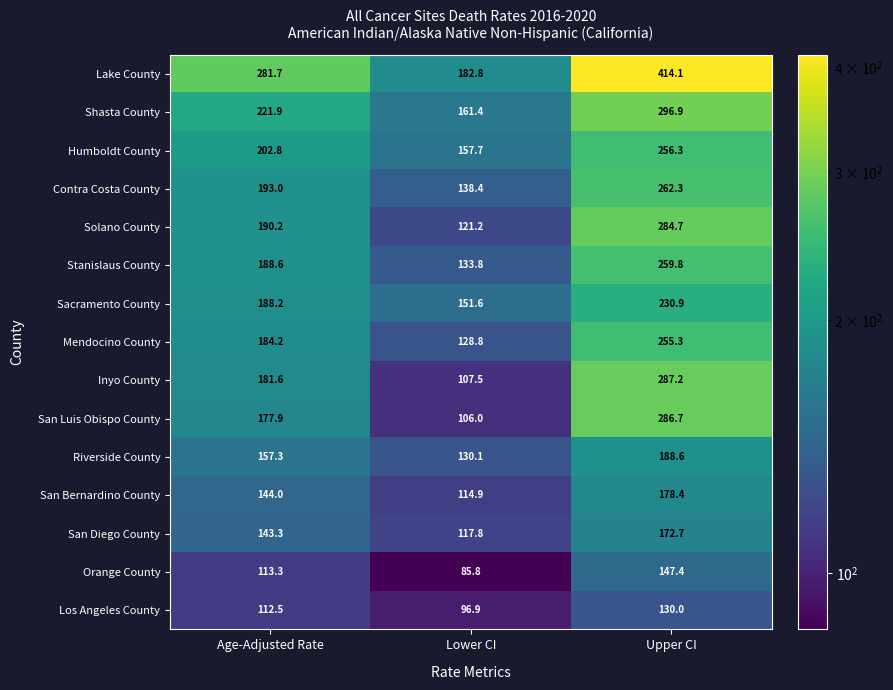

The Humboldt County series shows 256.8 at Lower CI. True or false?

False